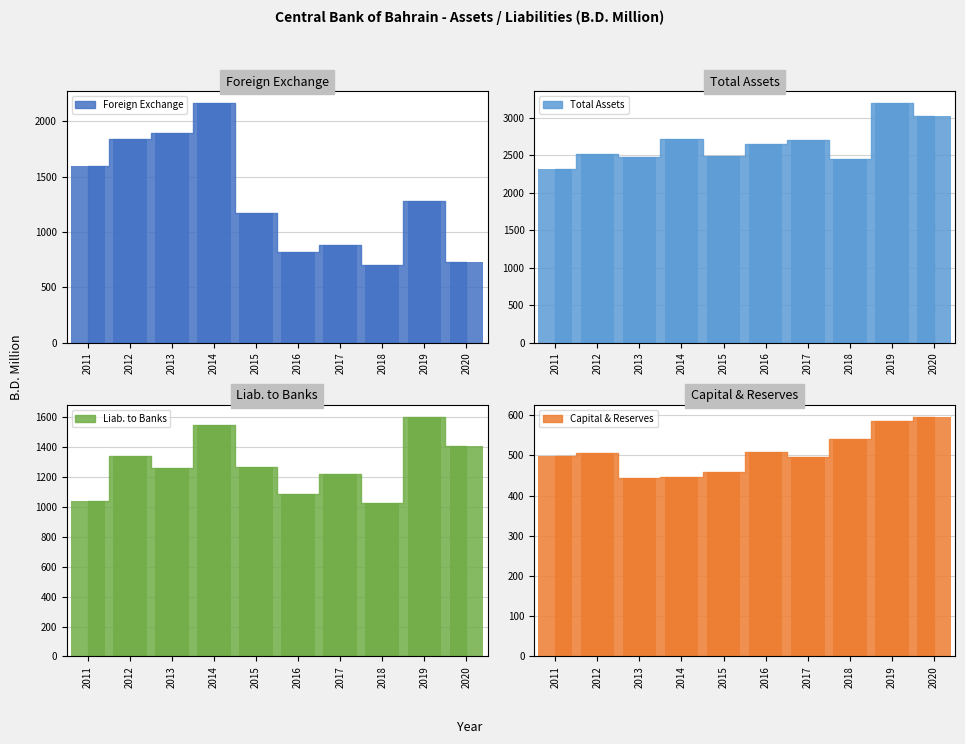

Is it true that Capital & Reserves equals 934.6 at 2018?

False